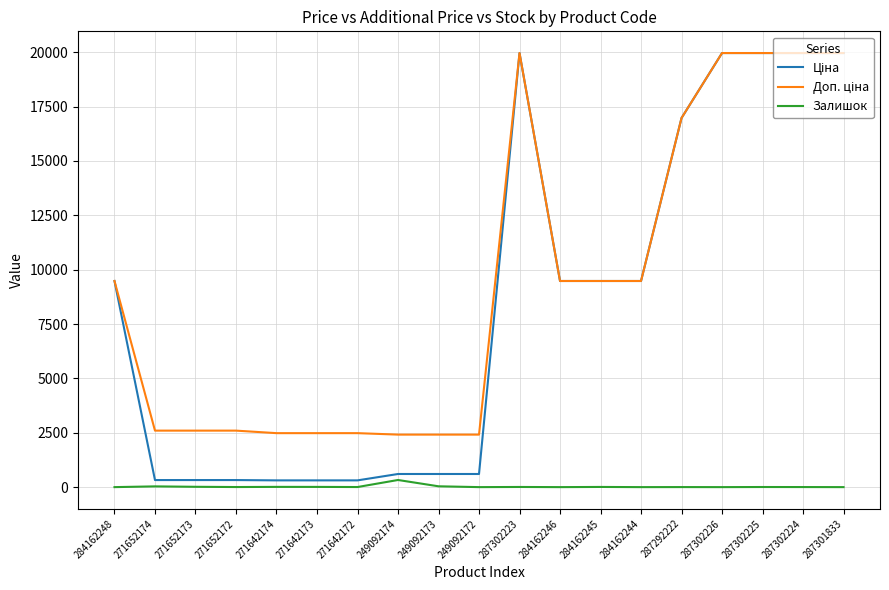

What is the greatest value displayed?

19964.2